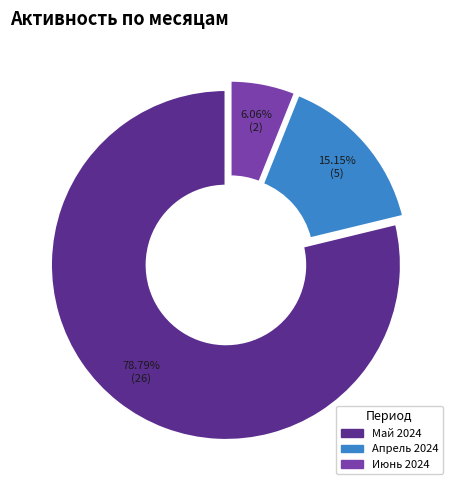

How many slices are in this pie chart?

3